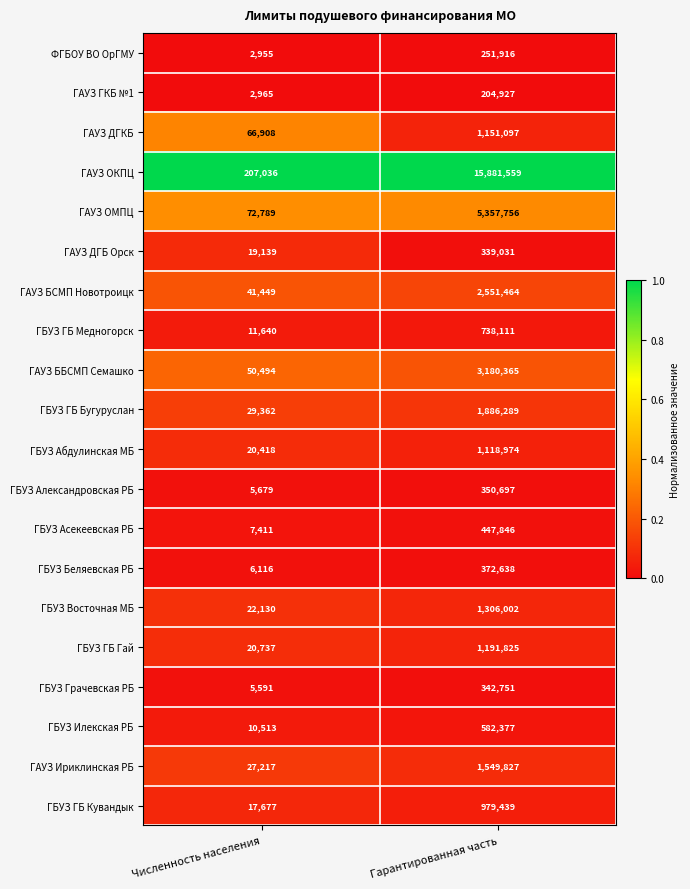

What is the sum of all ГБУЗ Грачевская РБ values?

348342